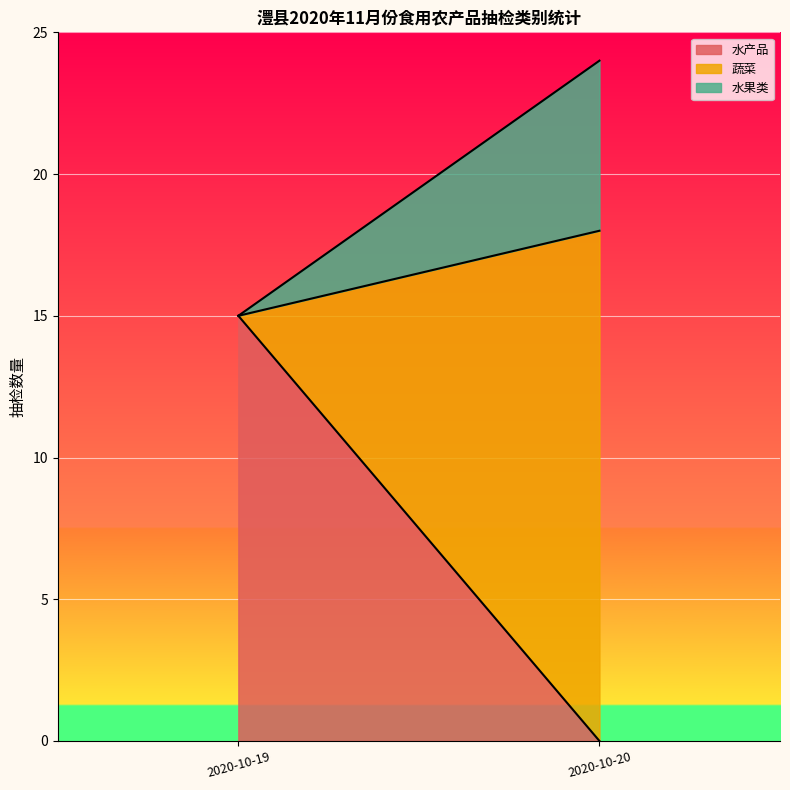

What is the sum of all 水产品 values?

15